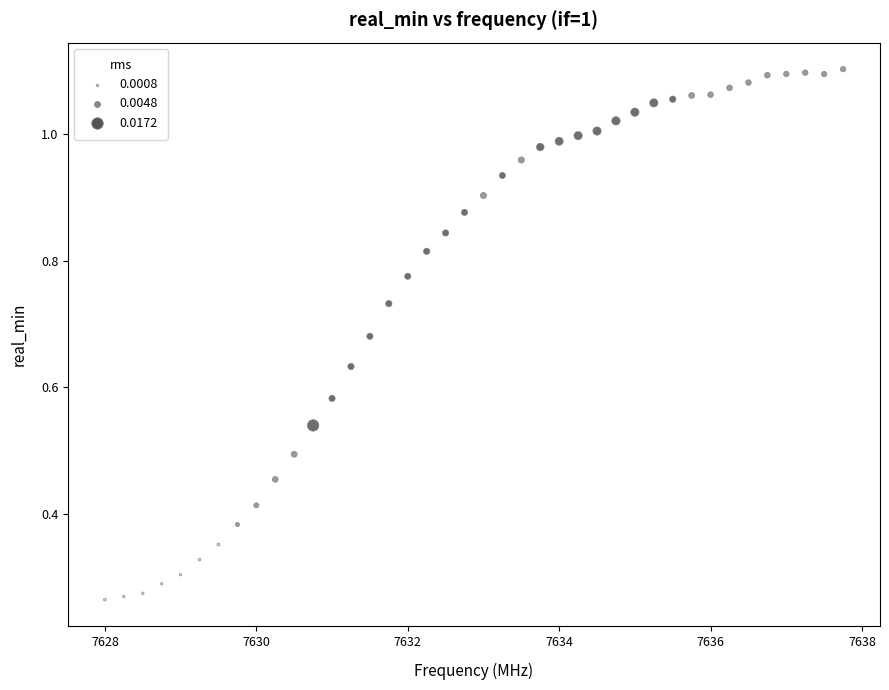

What is the range of X values (max minus min)?

9.8